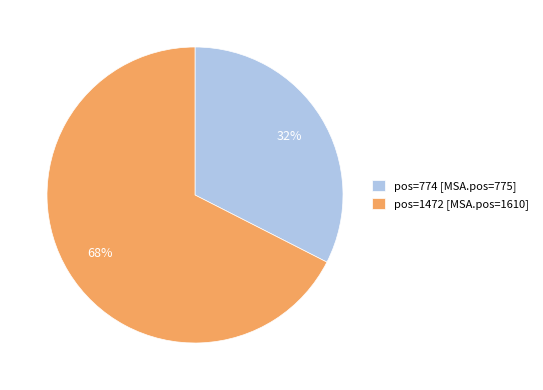

What is the smallest slice in the pie chart?

pos=774 [MSA.pos=775]